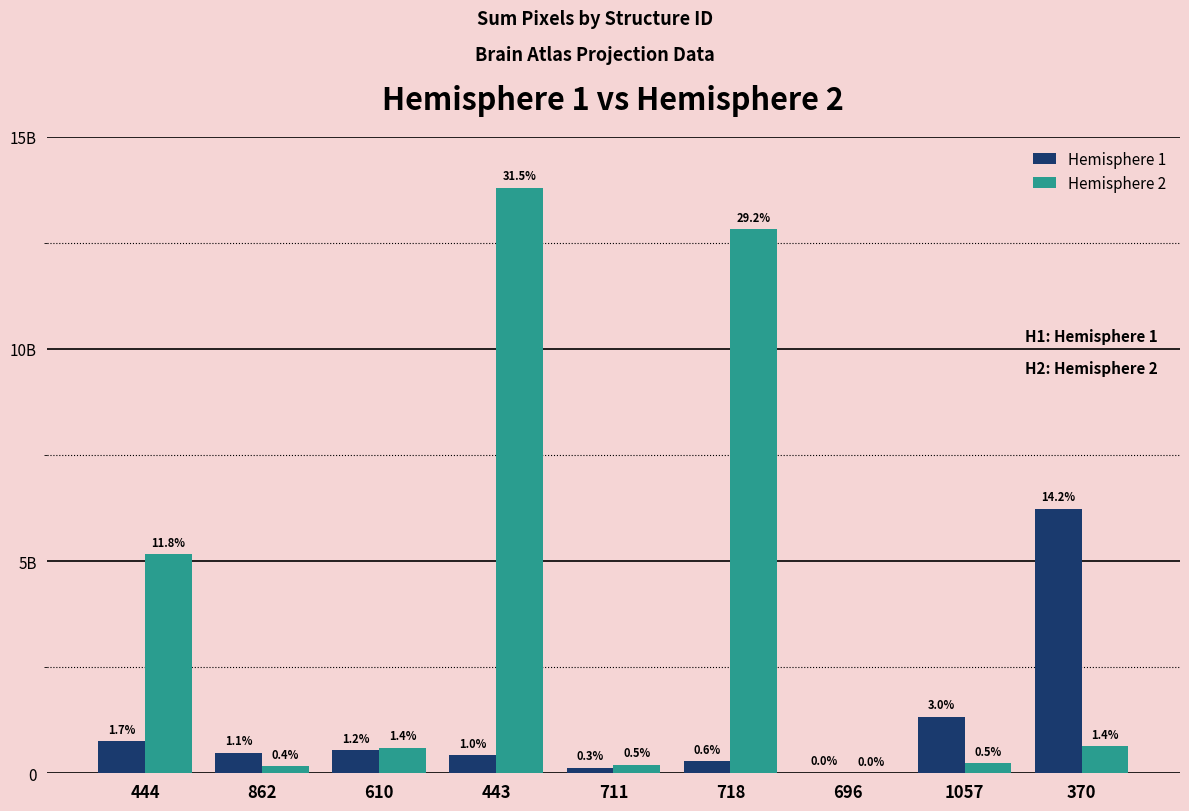

At which label does Hemisphere 1 reach its peak?

370